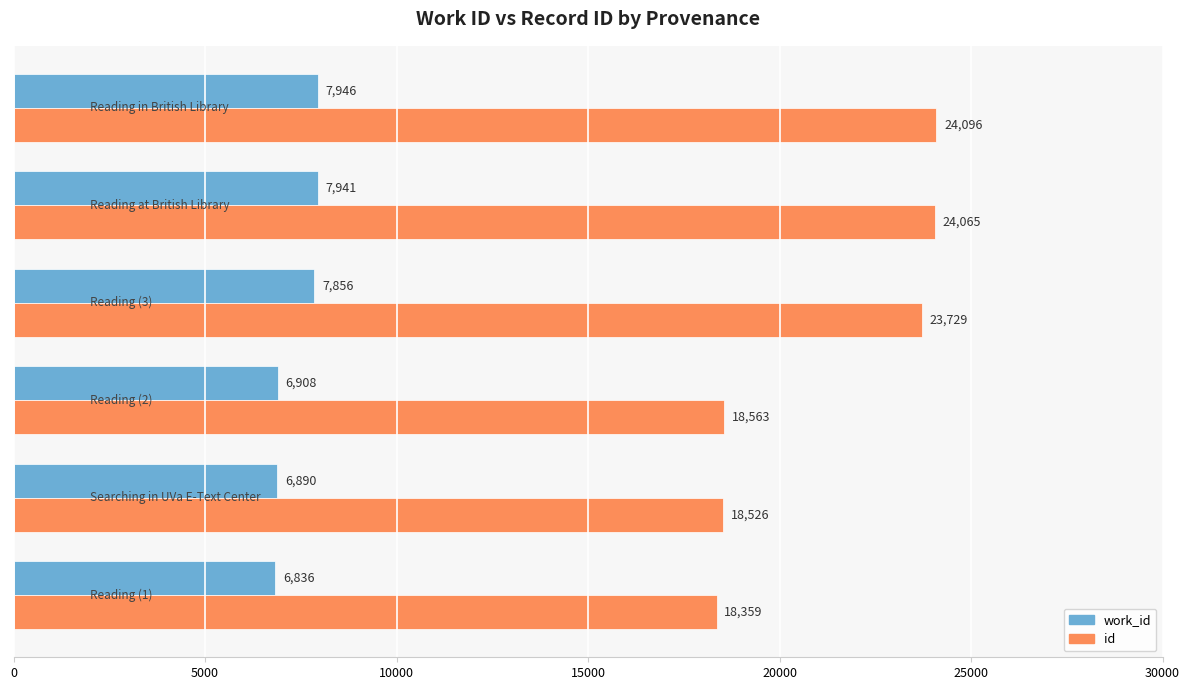

Which series has the largest total across all categories?

id